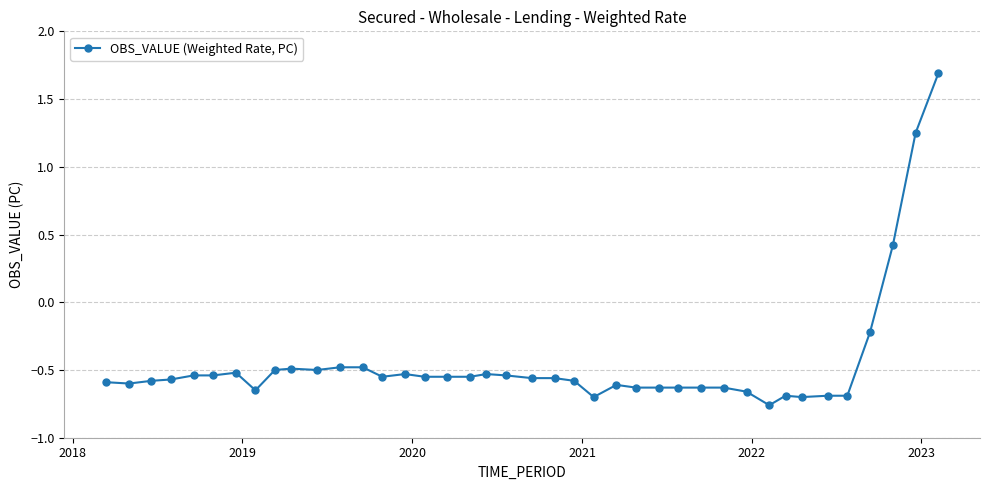

What is the maximum value shown in the chart?

1.7